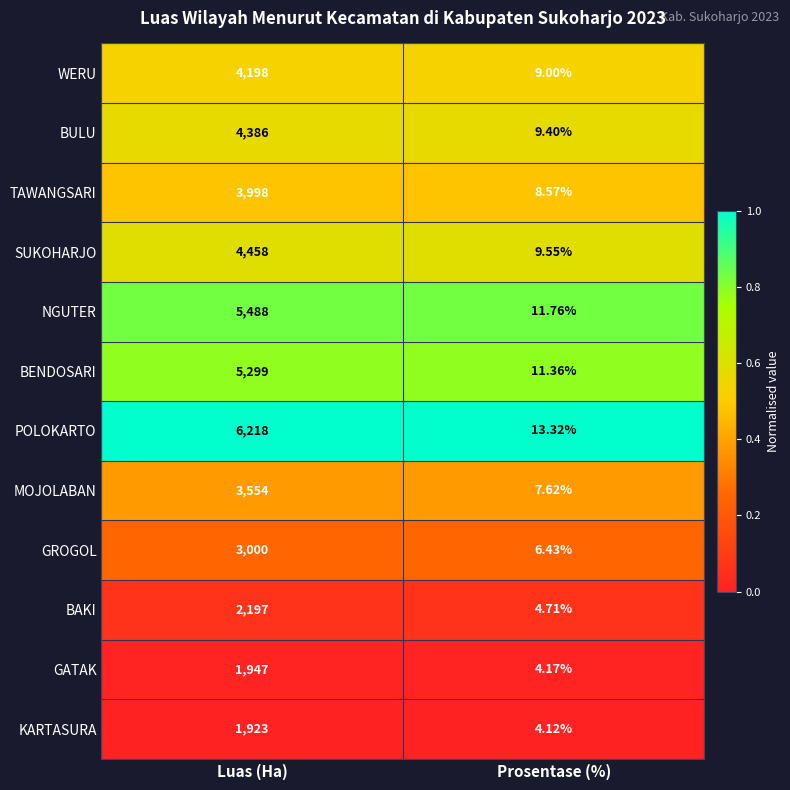

Which series has the largest total across all categories?

POLOKARTO